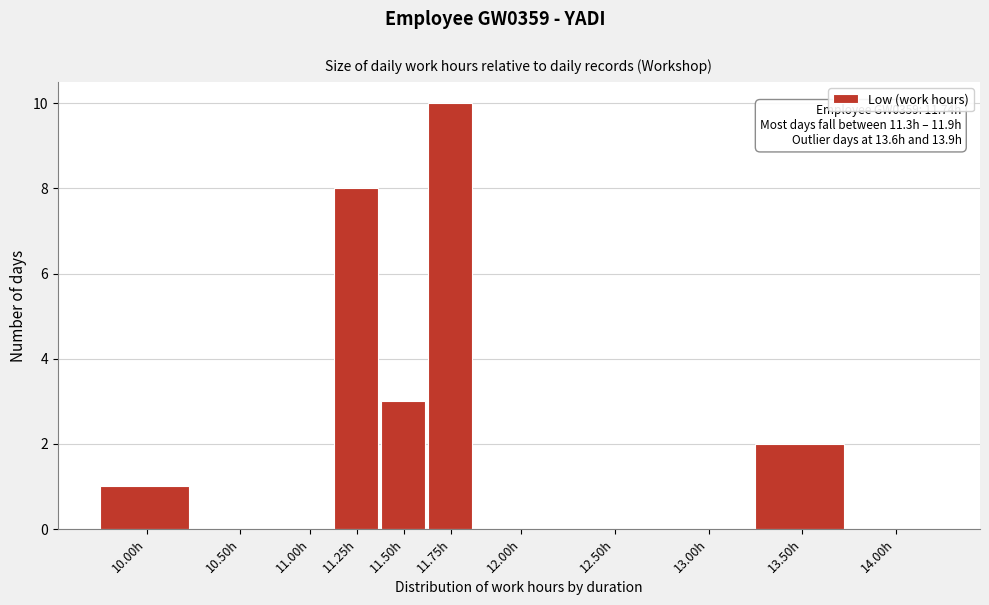

Reading left to right, list all the values displayed in this chart.

10.00h=1	10.50h=0	11.00h=0	11.25h=8	11.50h=3	11.75h=10	12.00h=0	12.50h=0	13.00h=0	13.50h=2	14.00h=0